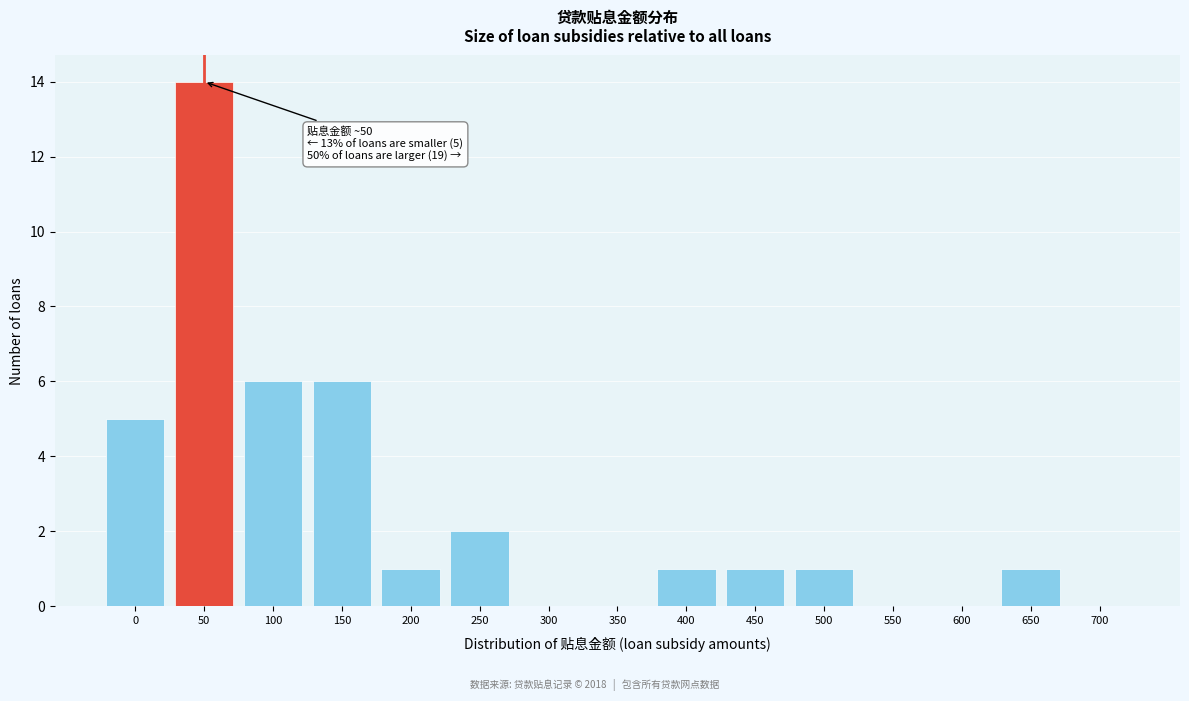

Reading left to right, extract all data points from this chart.

0=5	50=14	100=6	150=6	200=1	250=2	300=0	350=0	400=1	450=1	500=1	550=0	600=0	650=1	700=0